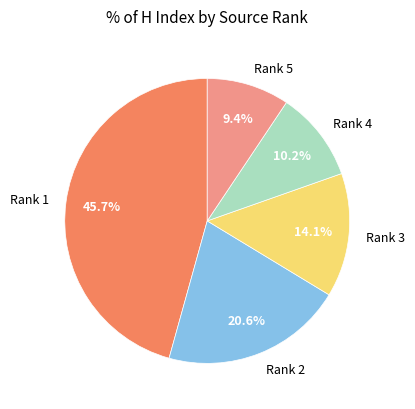

Which has a higher value, Rank 3 or Rank 2?

Rank 2